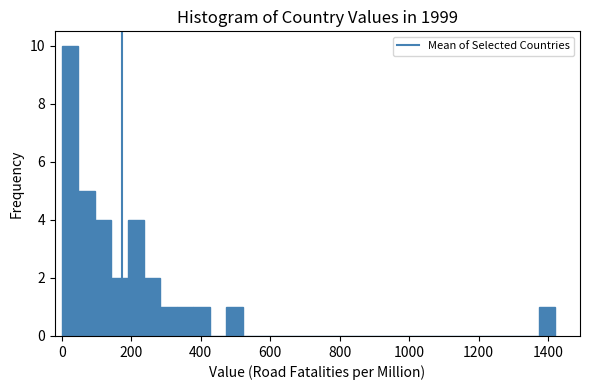

Around what value on the x-axis is the tallest bar? Give the approximate position of its centre, as read against the axis.

20